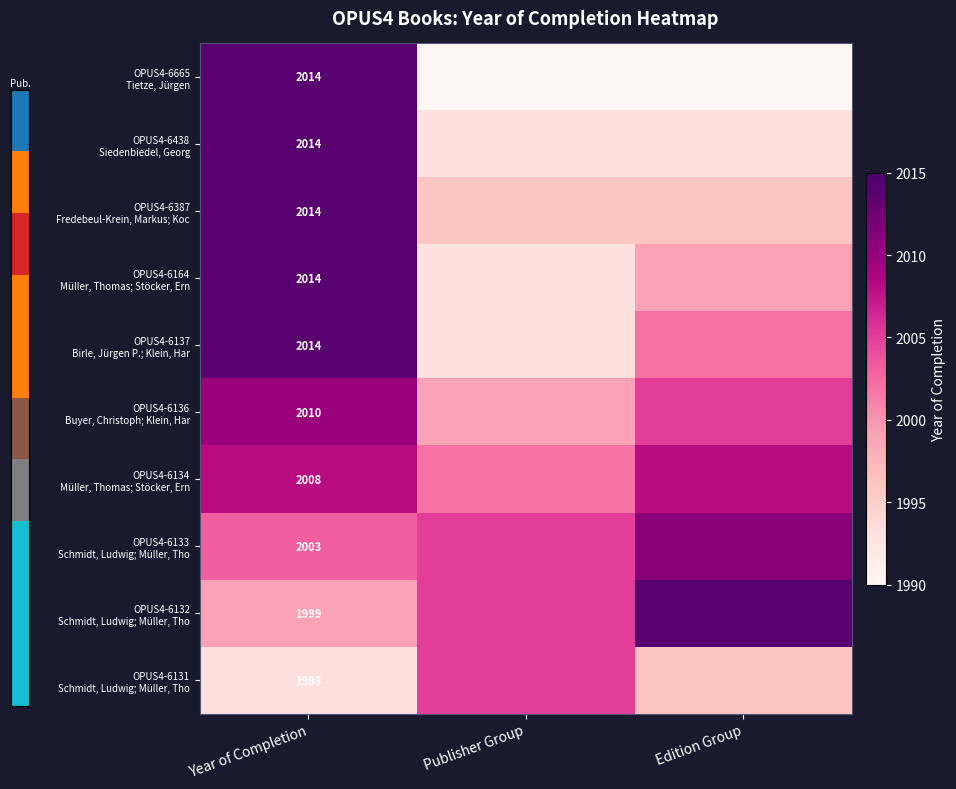

What is the spread (max minus min) of values at Year of Completion?

21